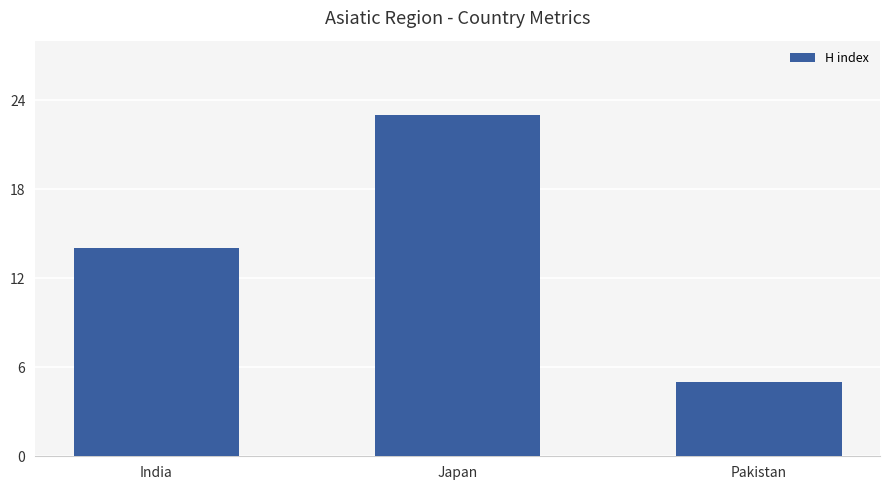

Which label corresponds to the smallest value in the chart?

Pakistan